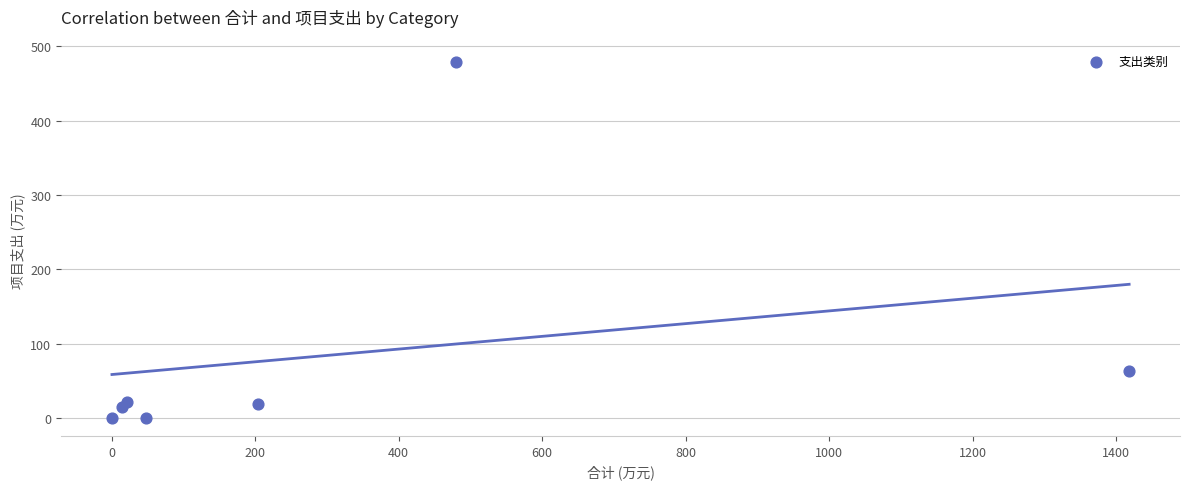

What Y value in the scatter plot is closest to 239?

63.0